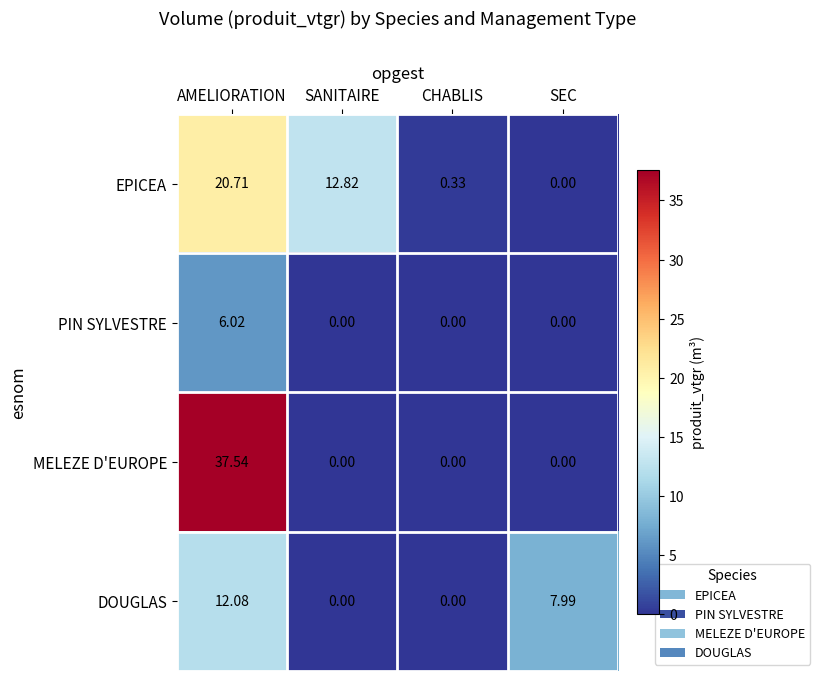

How many categories are shown in the chart?

4